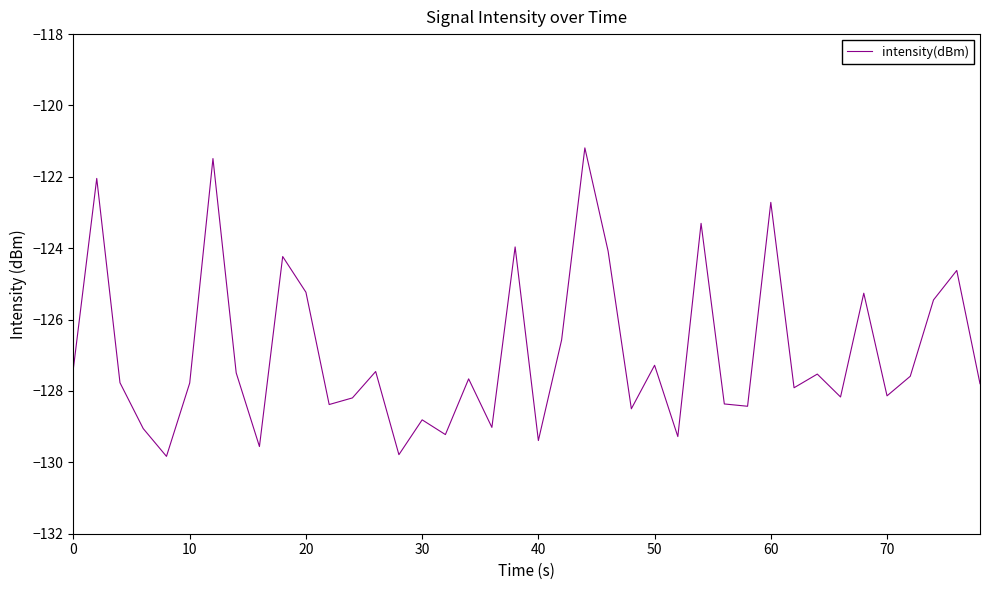

What is the smallest value displayed?

-129.8